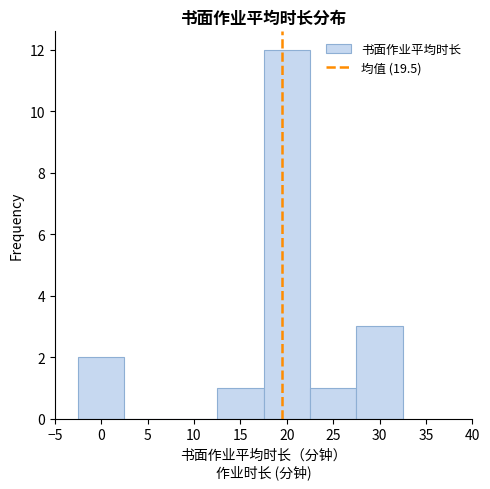

Reading left to right, transcribe this chart: for each bar, give the range it covers on the x-axis and its height. The values are not printed on the chart, so give them approximately, as read against the axis.

-2.5 to 2.5: 2
2.5 to 7.5: 0
7.5 to 12.5: 0
12.5 to 17.5: 1
17.5 to 22.5: 12
22.5 to 27.5: 1
27.5 to 32.5: 3